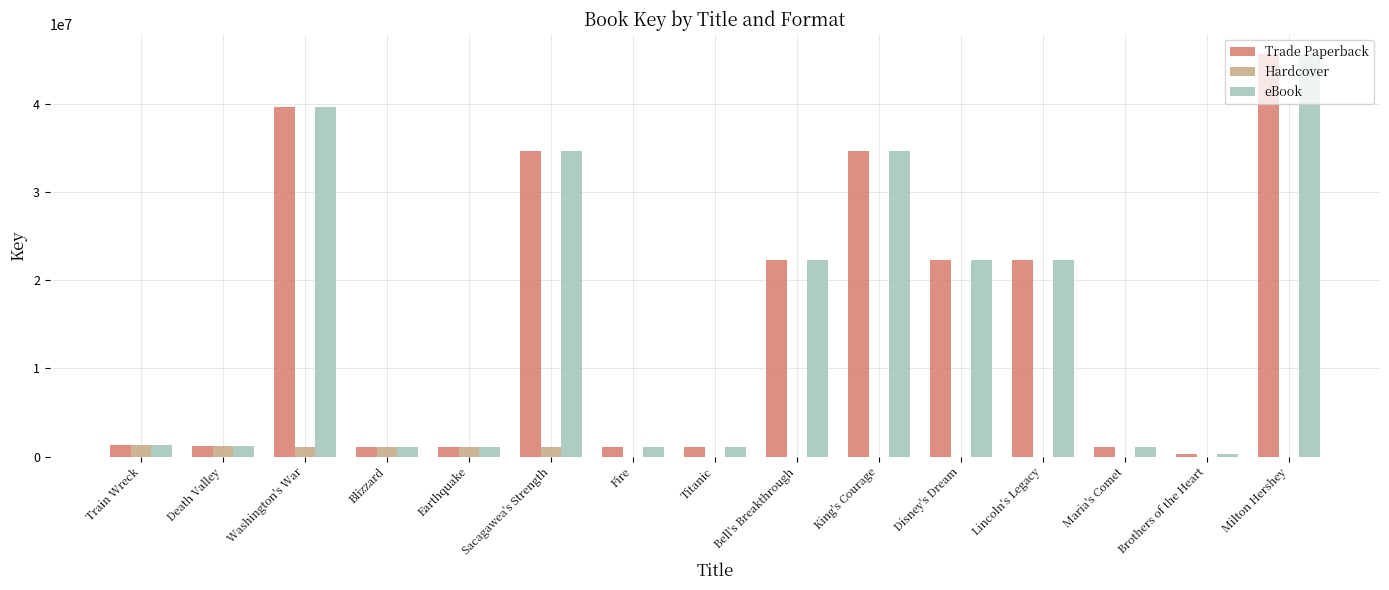

What is the sum of the Hardcover values at Lincoln's Legacy and Washington's War?

1069056